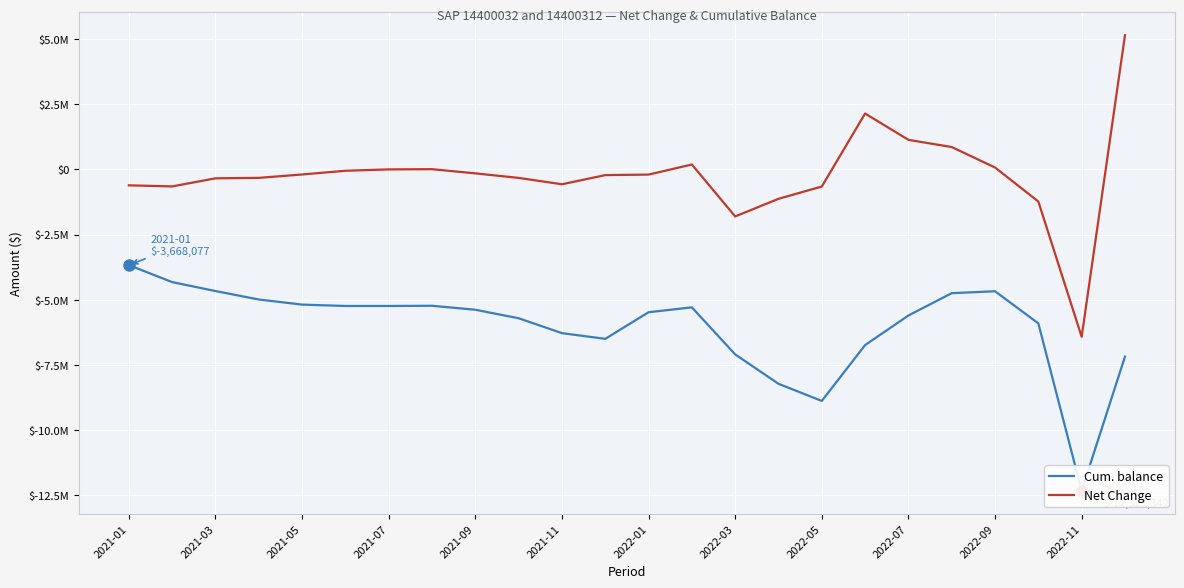

The value of Cum. balance at 2022-11 is -7773388.1. True or false?

False